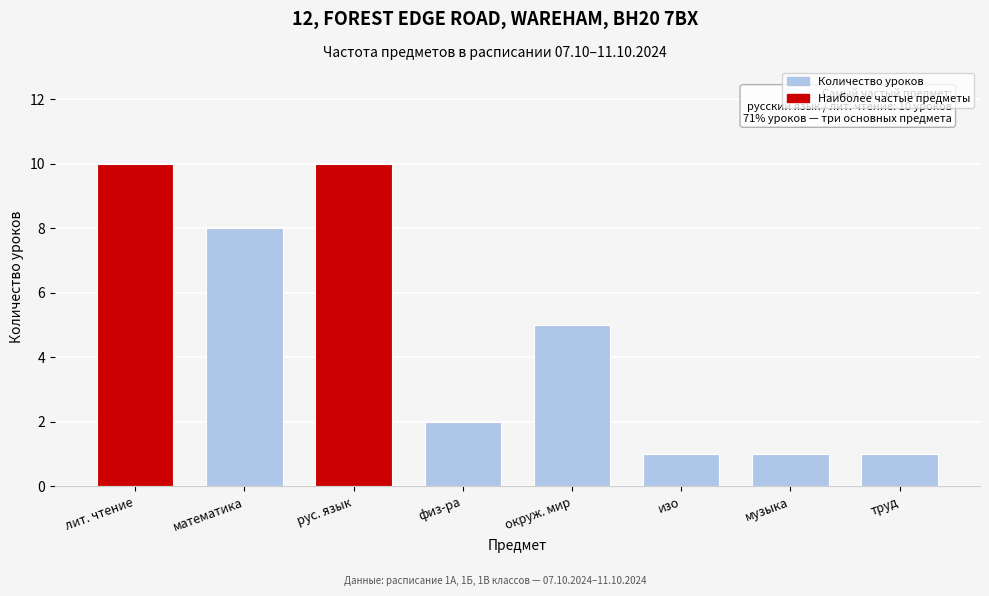

Reading right to left, extract all data points from this chart.

1	1	1	5	2	10	8	10